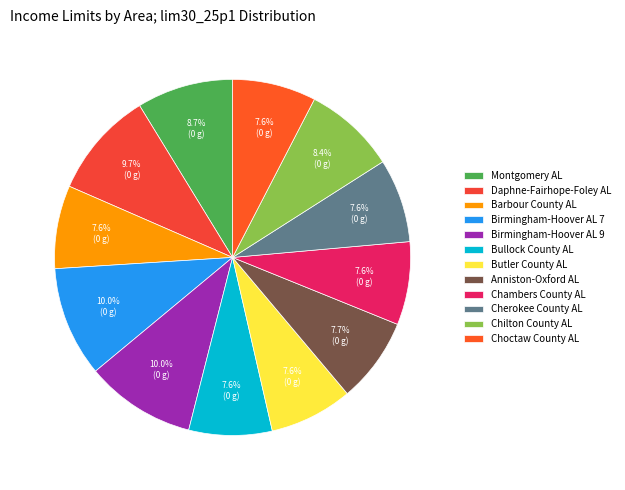

Is Chilton County AL the majority of the pie?

No